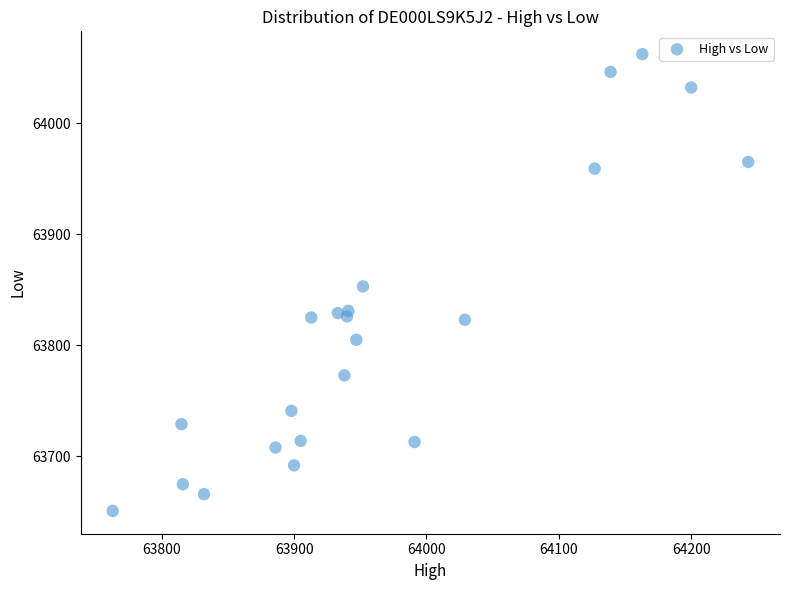

What is the range of X values (max minus min)?

480